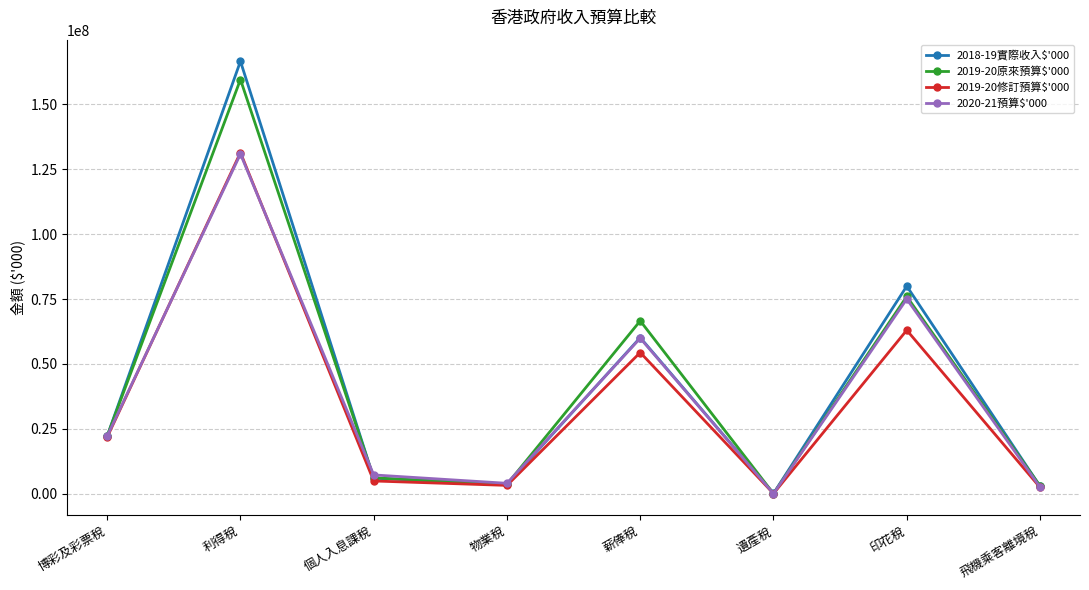

How many interior local peaks does the 2020-21預算$'000 series have?

3